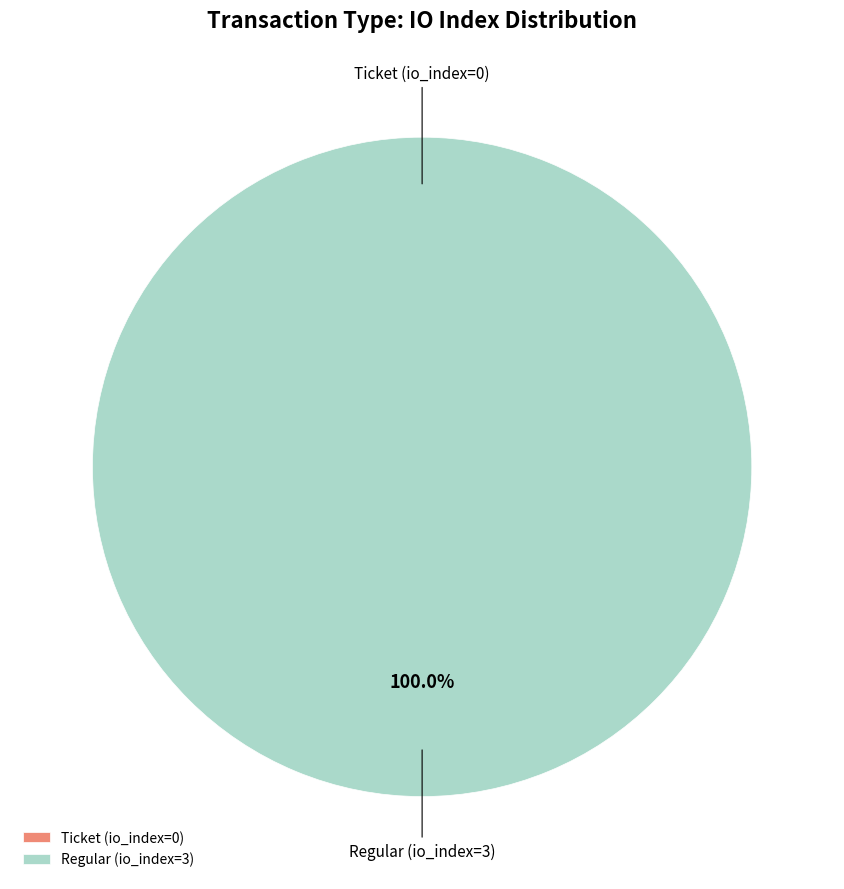

What is the change in value from Ticket (io_index=0) to Regular (io_index=3)?

+3